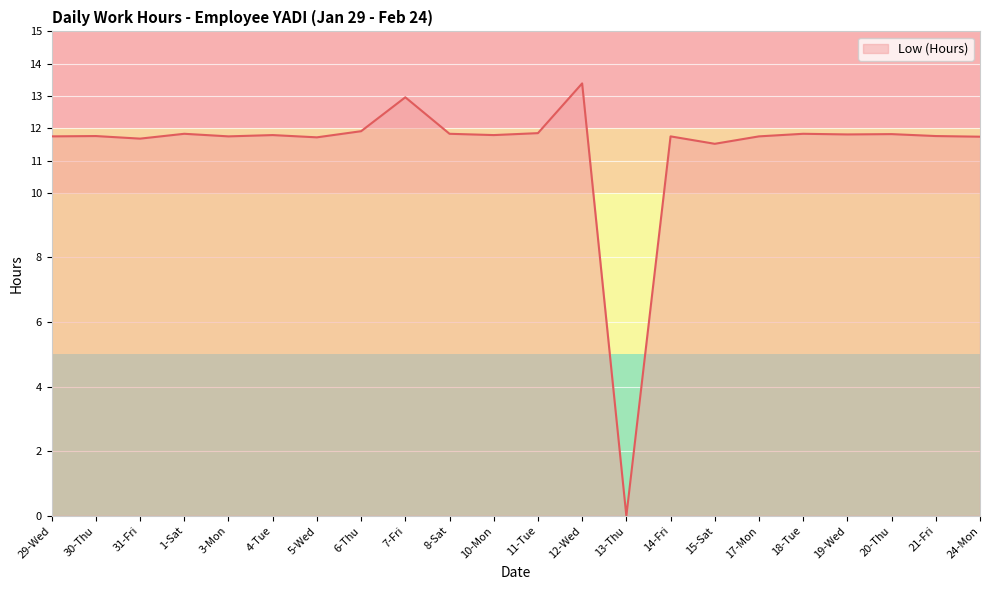

What position from the right is 11-Tue?

11